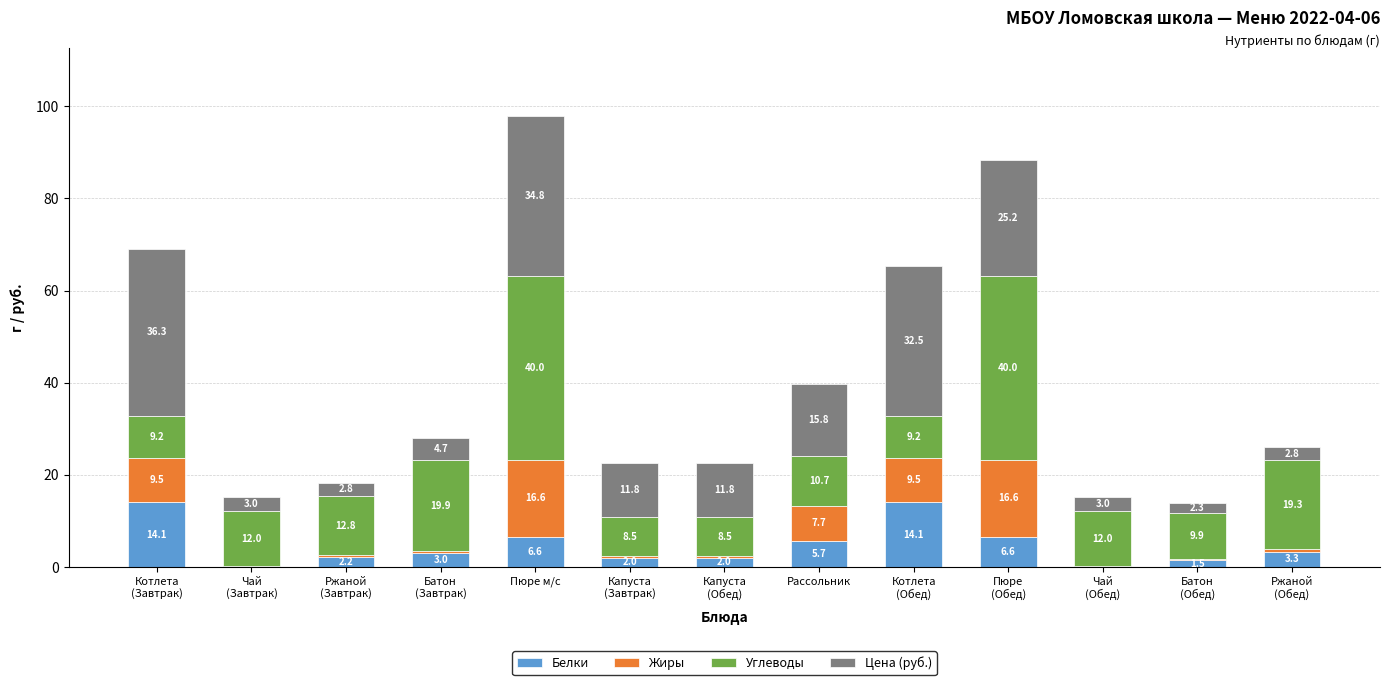

Does the chart contain stacked bars?

Yes